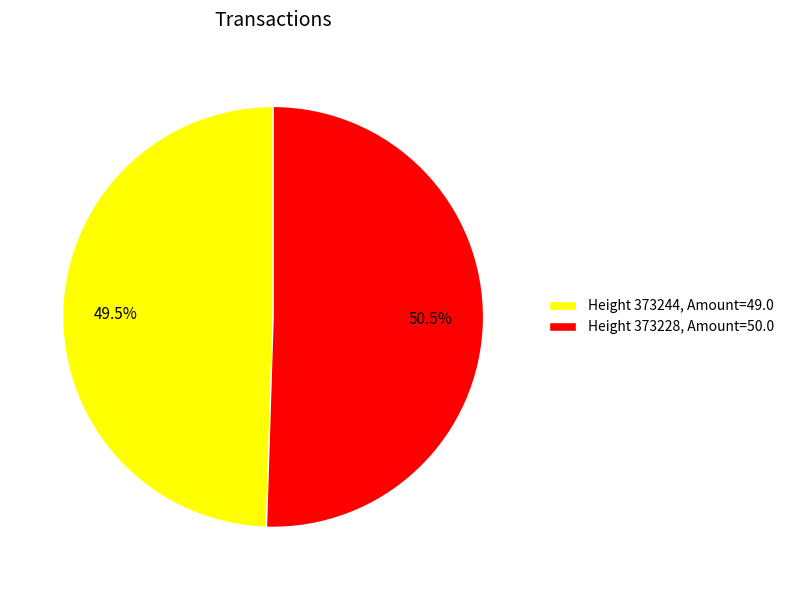

Which slice is the smallest?

Height 373244, Amount=49.0